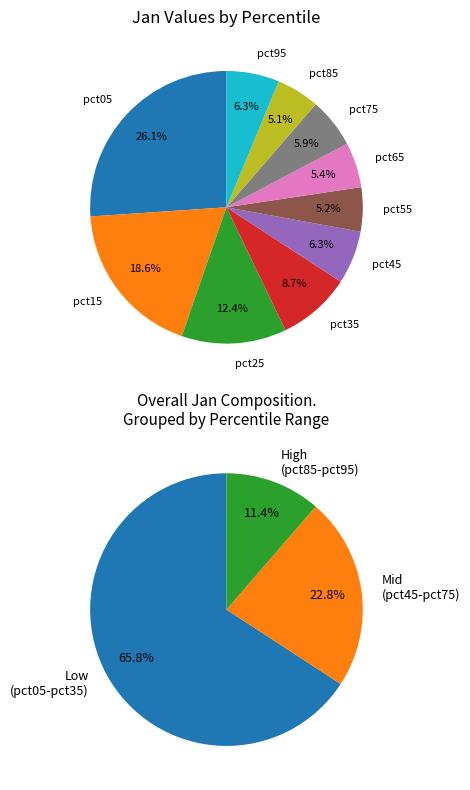

Does pct05 represent more than half of the total?

No